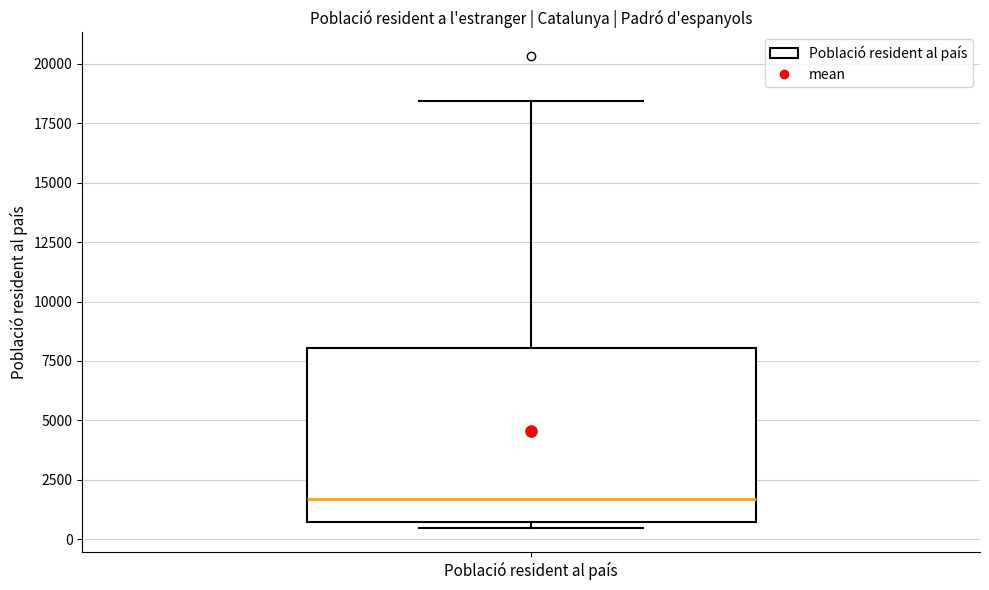

Read this box plot against the y-axis: the position of the median line, the range covered by the box, and the ends of both whiskers. The values are not printed on the chart, so give them approximately, as read against the axis.

median 1500, box 500 to 8000, whiskers 500 (just below the box's lower edge) to 18500